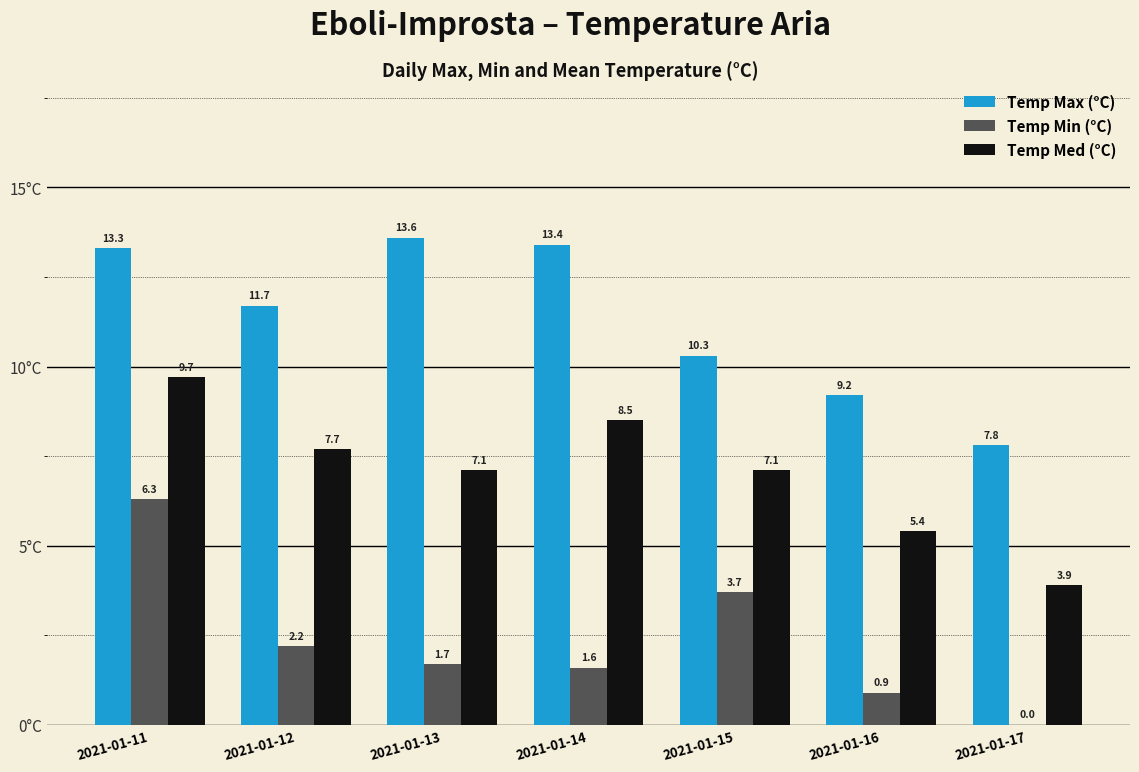

Where is Temp Min (°C) nearest to the value 3?

2021-01-15